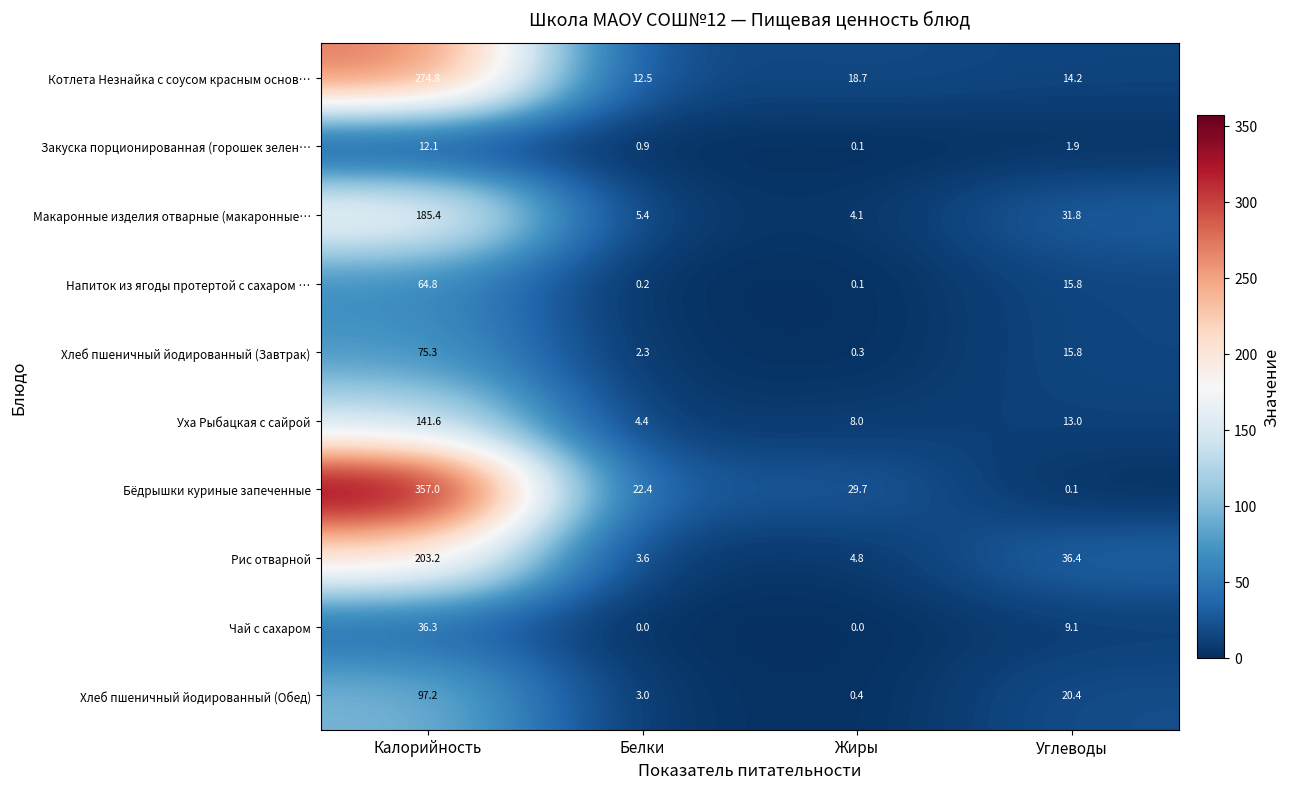

Which series has the largest total across all categories?

Бёдрышки куриные запеченные